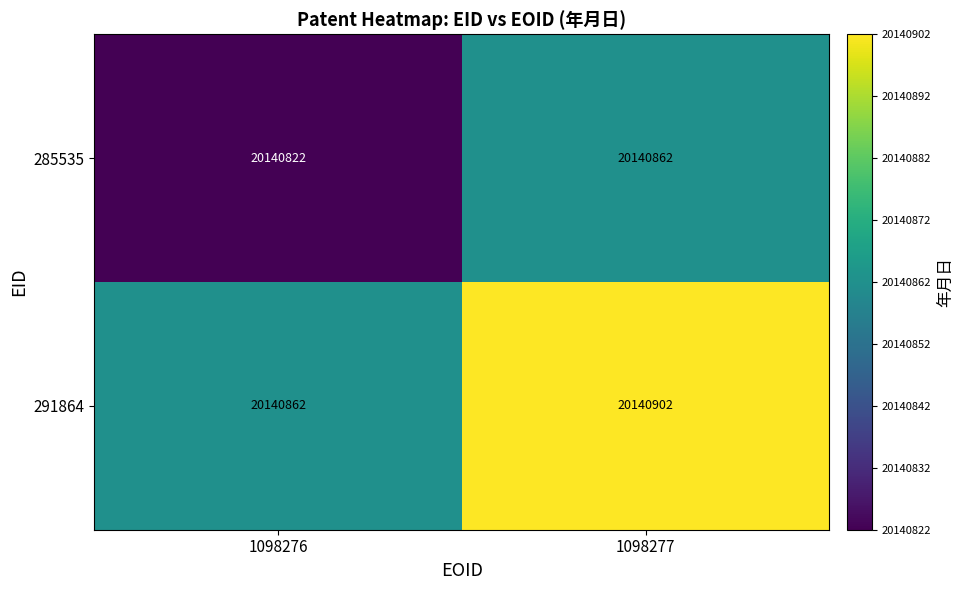

The value of 285535 at 1098277 is 8026884. True or false?

False